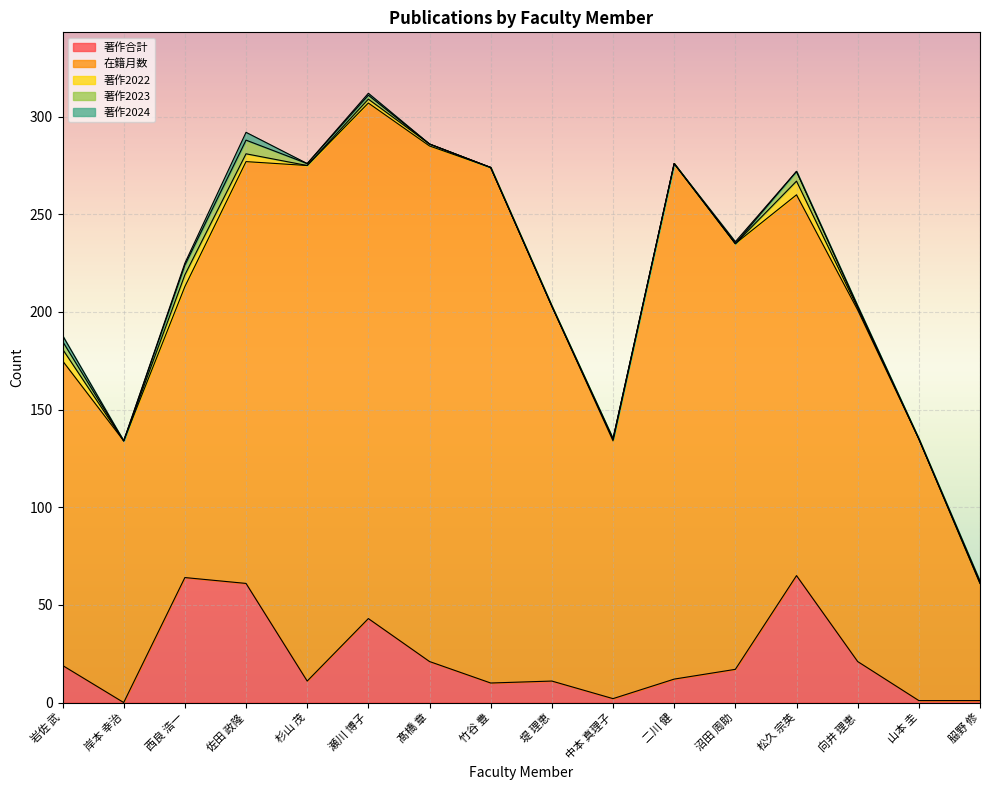

Where is the first local minimum for 著作2023?

岸本 幸治